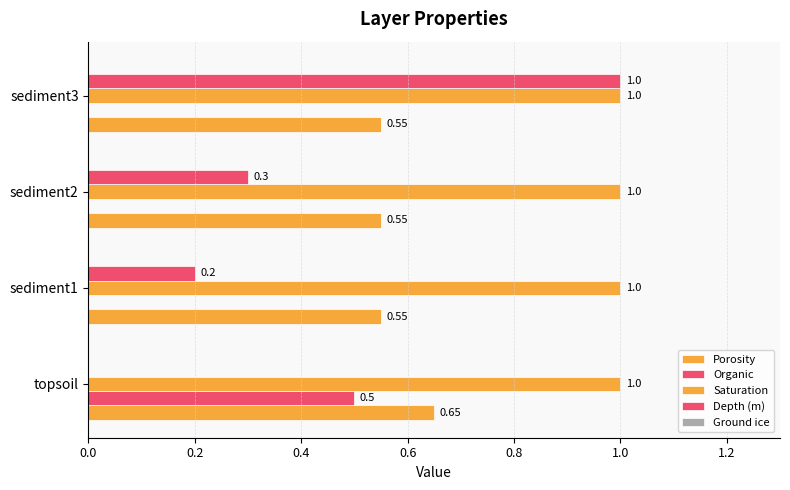

How many categories are shown in the chart?

4